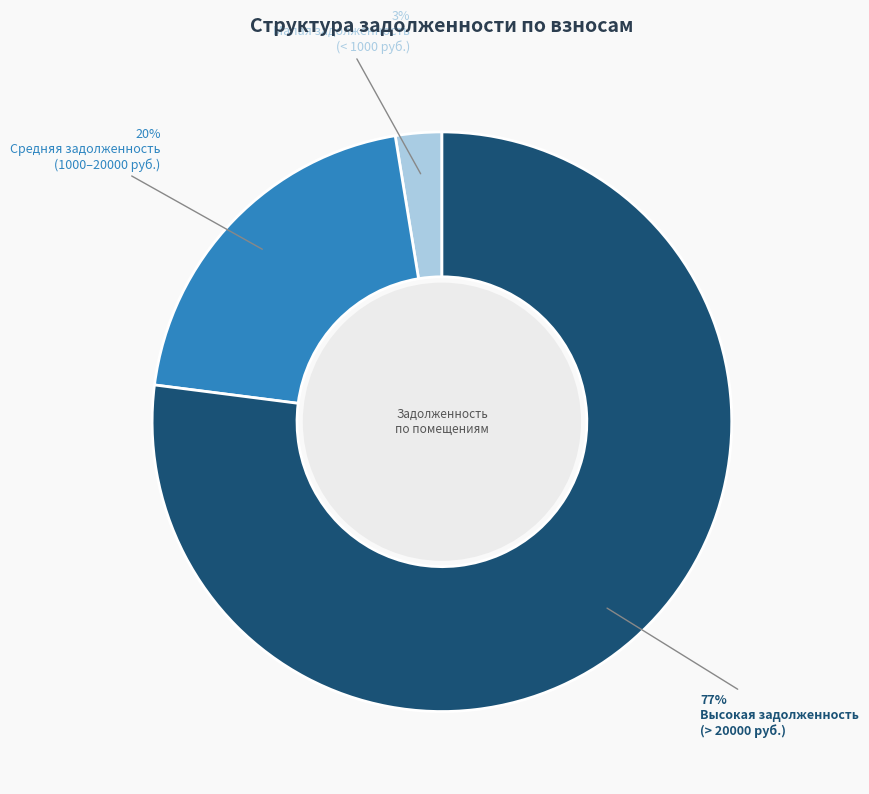

To the nearest percent, what is the average slice percentage?

33%